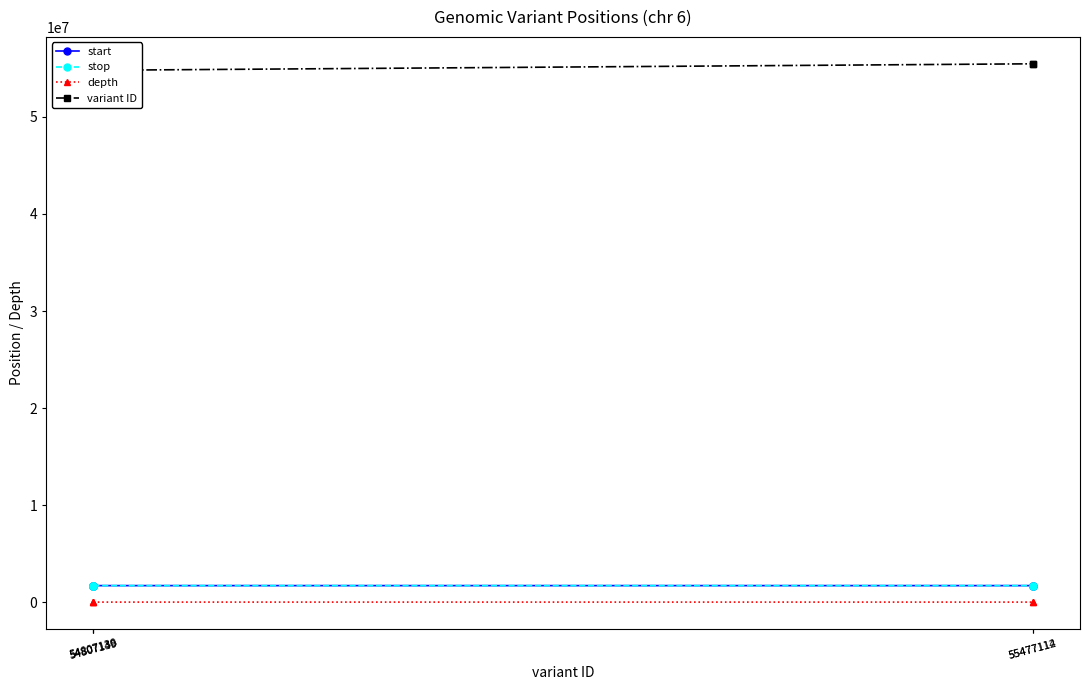

What are all the series names shown in the legend?

start, stop, depth, variant ID